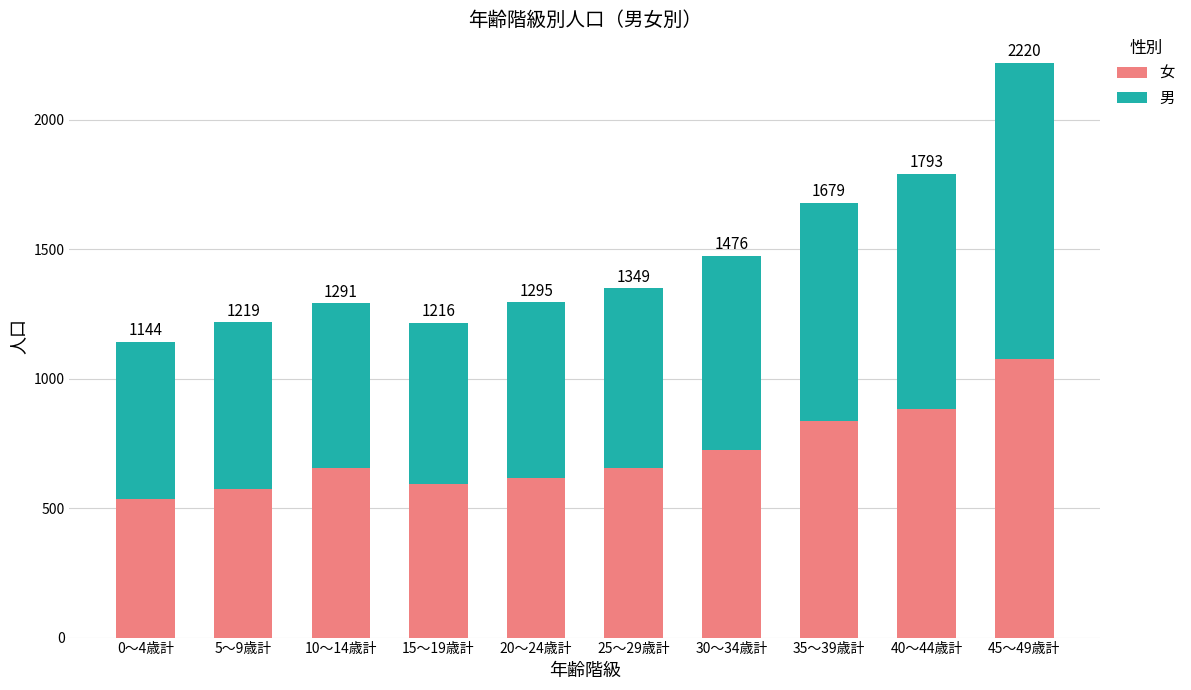

What are all the series names shown in the legend?

女, 男